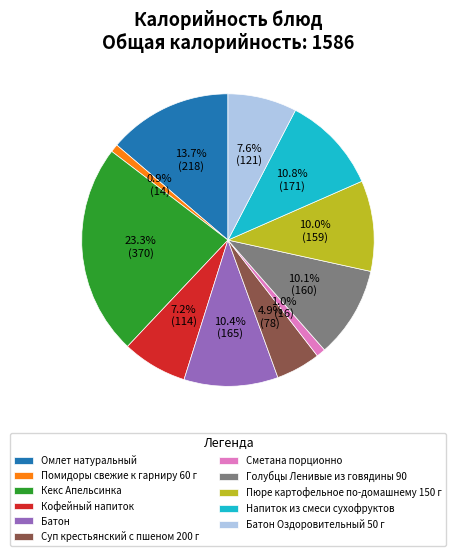

What is the largest slice in the pie chart?

Кекс Апельсинка